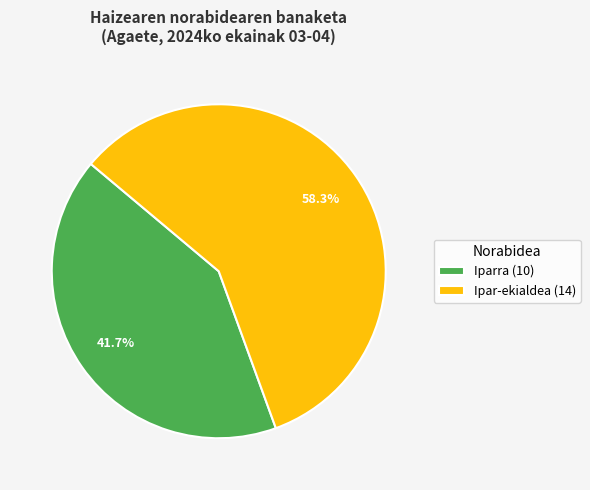

What is the total percentage of Iparra (10) and Ipar-ekialdea (14)?

100.0%